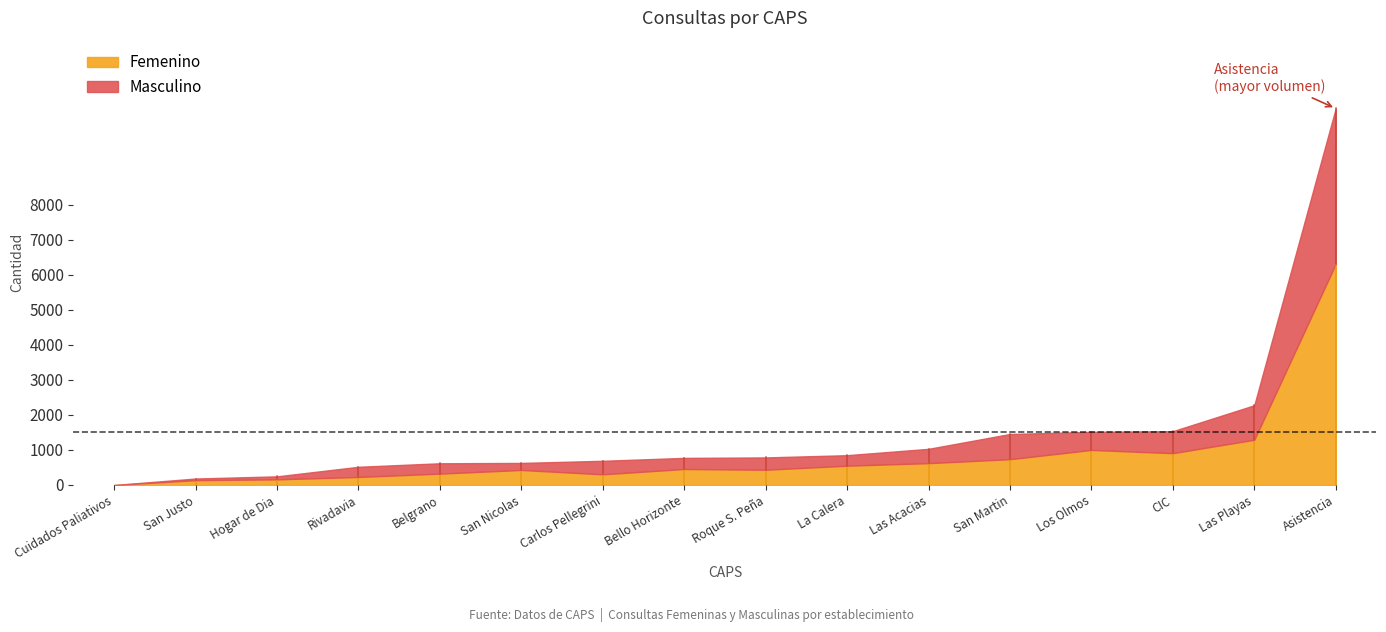

Is it true that Masculino equals 35 at Hogar de Dia?

False